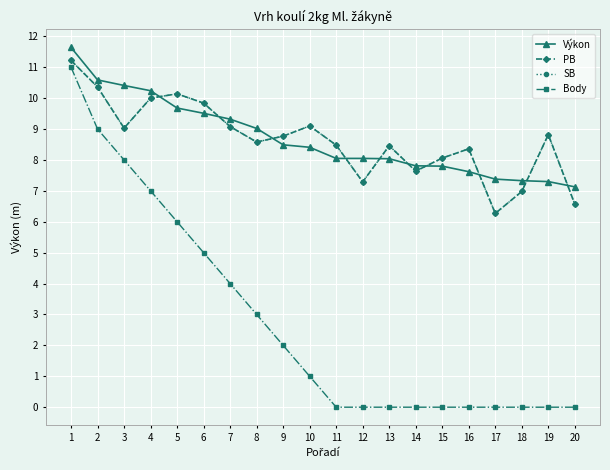

What is the sum of the Výkon values at 1 and 8?

20.7